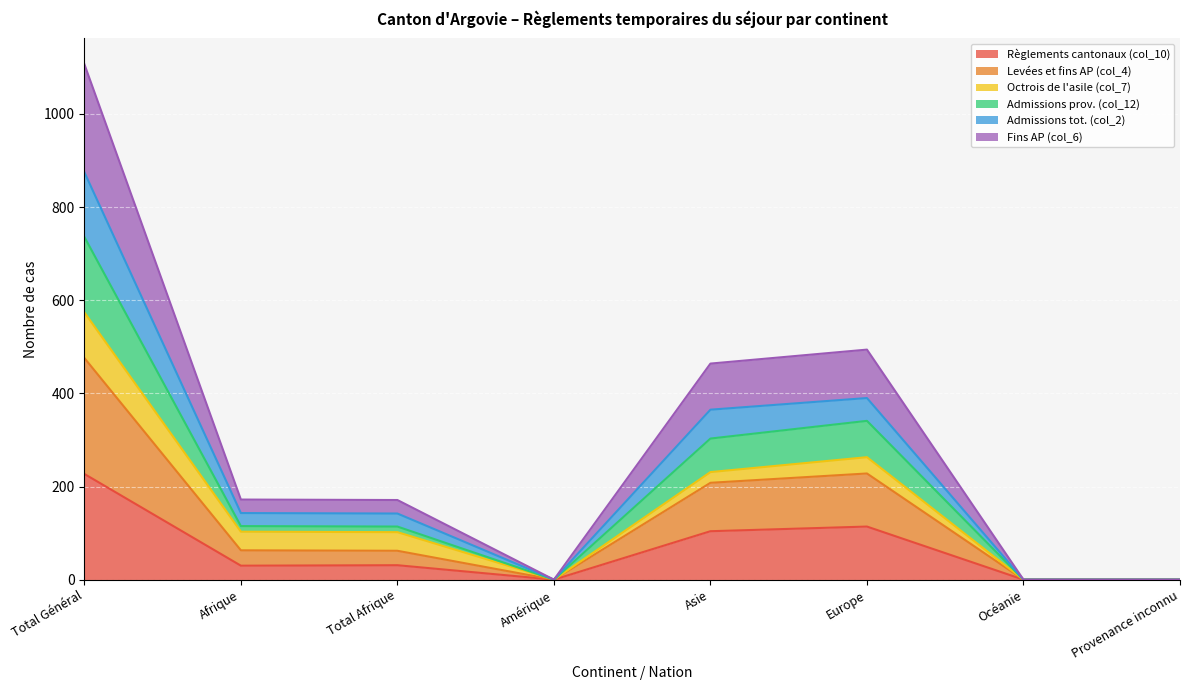

Which category has the highest value in the Règlements cantonaux (col_10) series?

Total Général